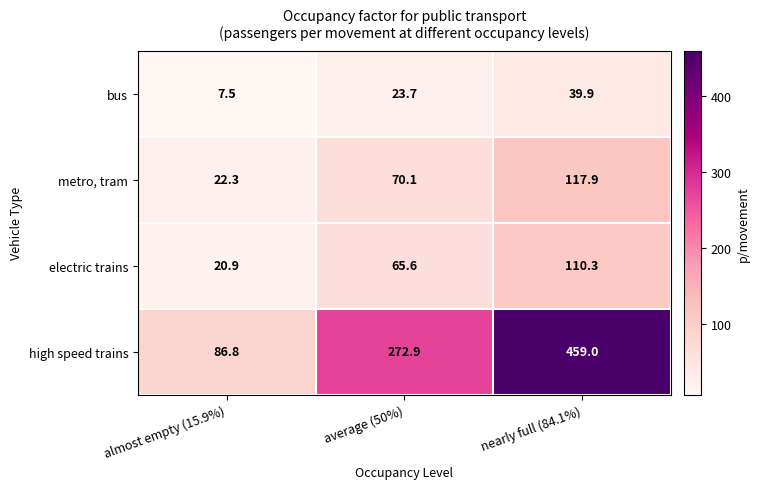

Reading left to right, what are all the values shown in this chart?

bus: 7.5	23.7	39.9
metro, tram: 22.3	70.1	117.9
electric trains: 20.9	65.6	110.3
high speed trains: 86.8	272.9	459.0